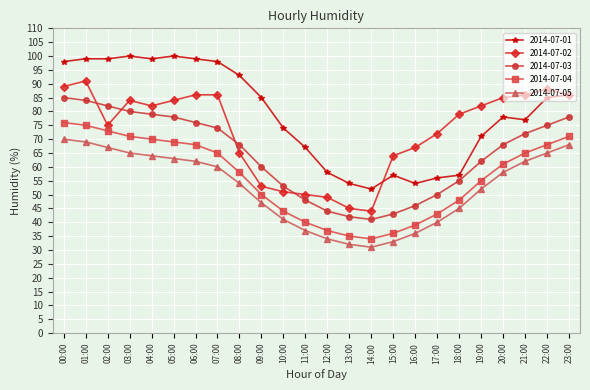

Which series has the widest spread of values?

2014-07-01